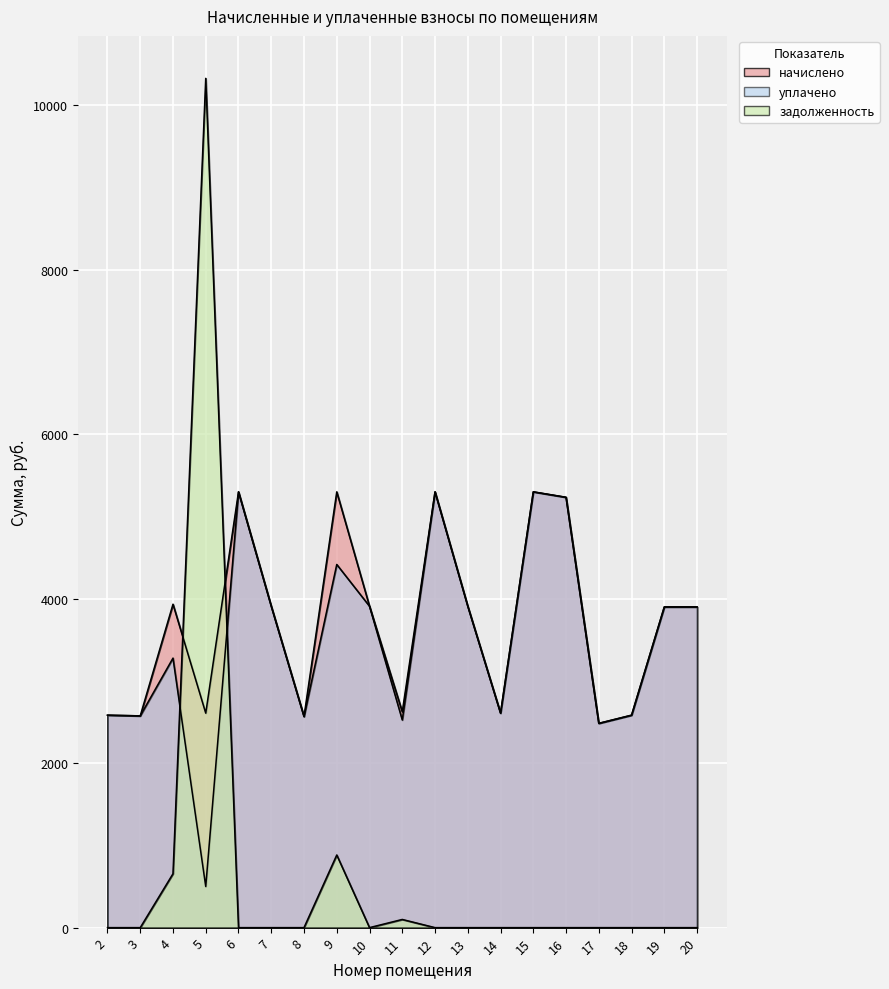

What is the difference between the уплачено values at 17 and 12?

2815.2